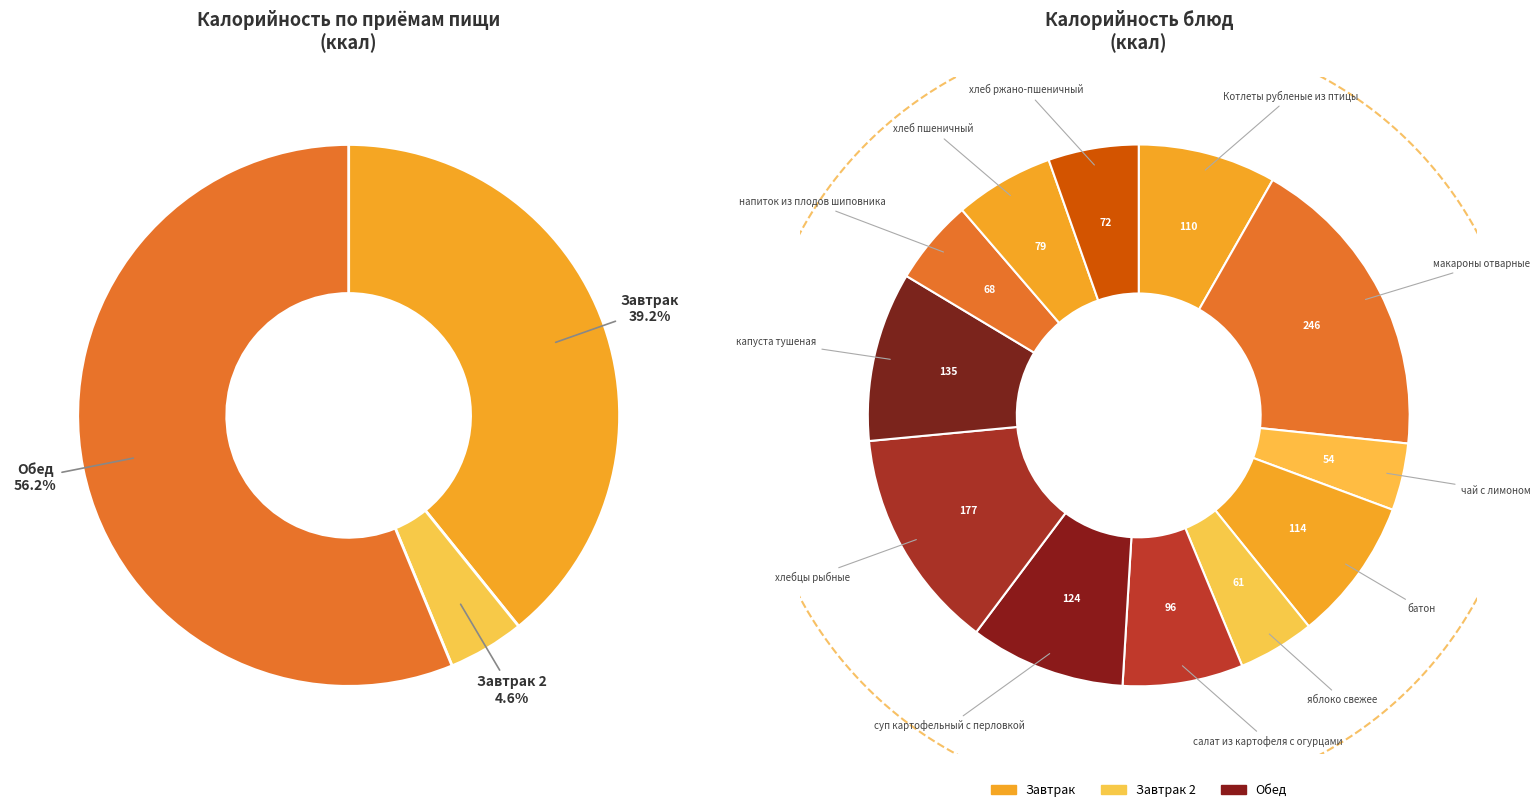

Is it true that яблоко свежее is 5% of the pie?

True